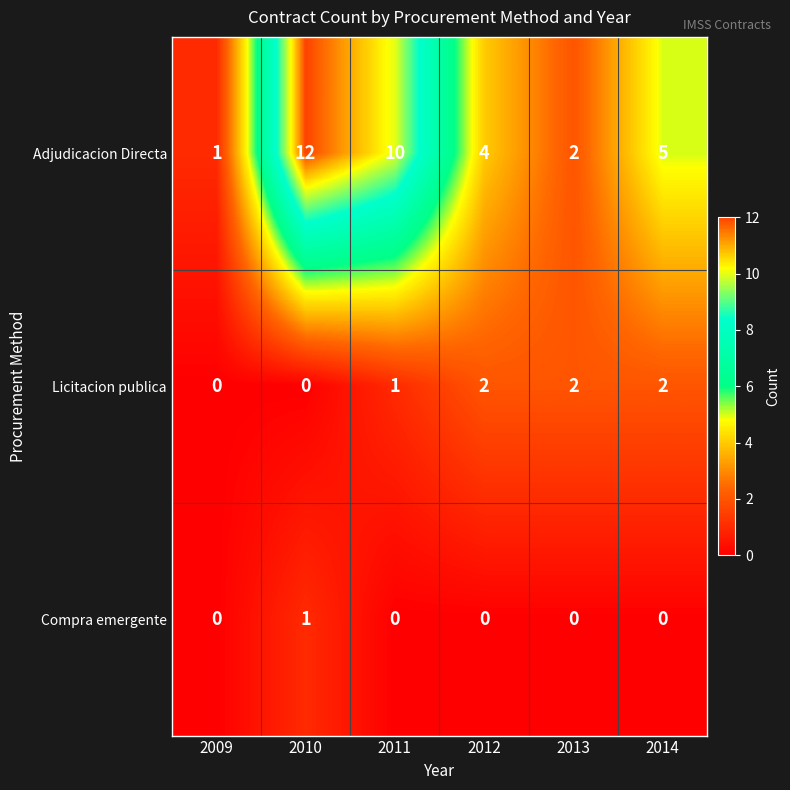

Reading left to right, transcribe all the data shown in this chart.

Adjudicacion Directa: 2009=1	2010=12	2011=10	2012=4	2013=2	2014=5
Licitacion publica: 2009=0	2010=0	2011=1	2012=2	2013=2	2014=2
Compra emergente: 2009=0	2010=1	2011=0	2012=0	2013=0	2014=0